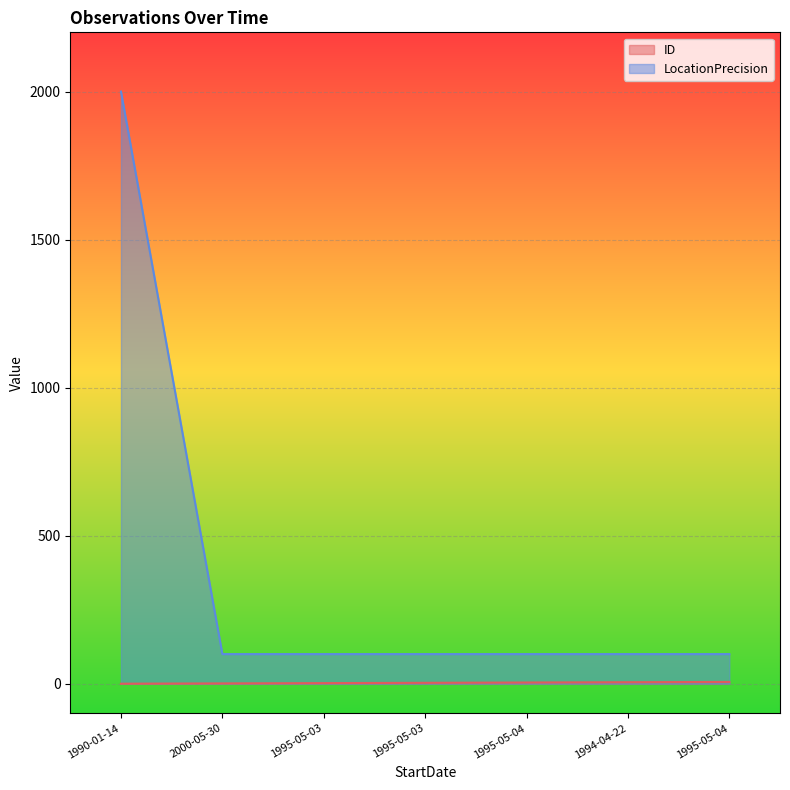

How many lines are shown in the chart?

2